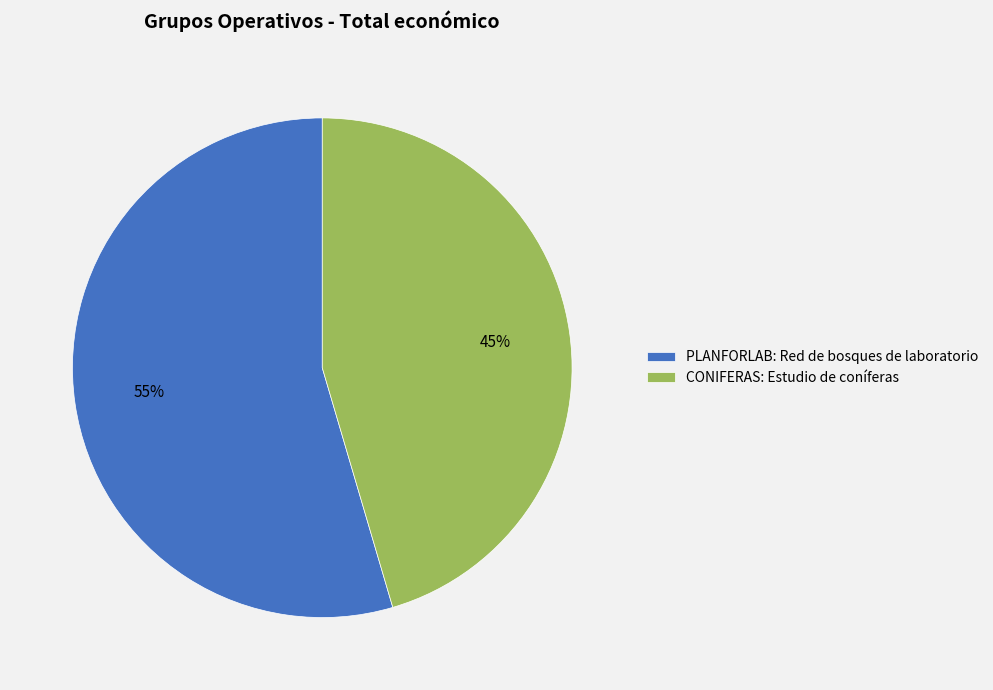

What percentage is the CONIFERAS: Estudio de coníferas slice, to the nearest percent?

45%